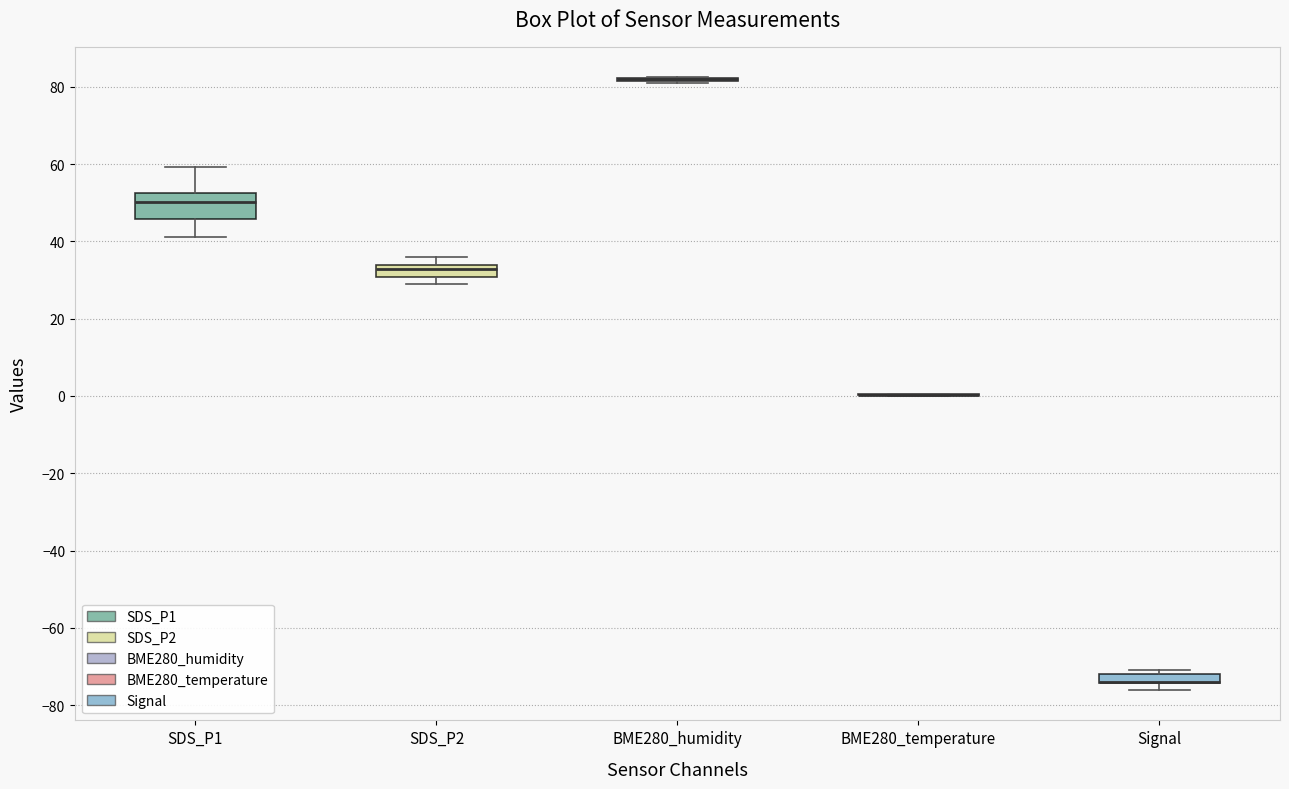

Which box is the tallest, from its lower edge to its upper edge?

SDS_P1